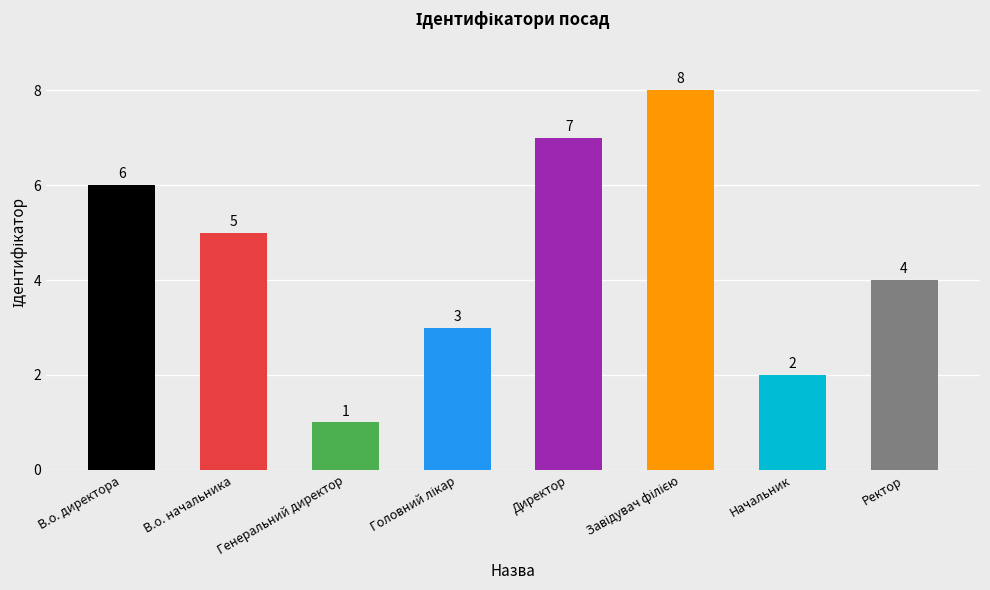

What is the change in value from Генеральний директор to Начальник?

+1